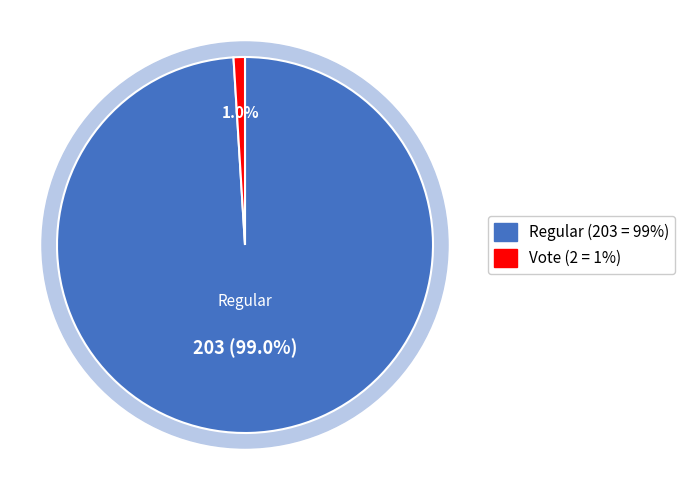

What is the total percentage of Vote and Regular?

100.0%